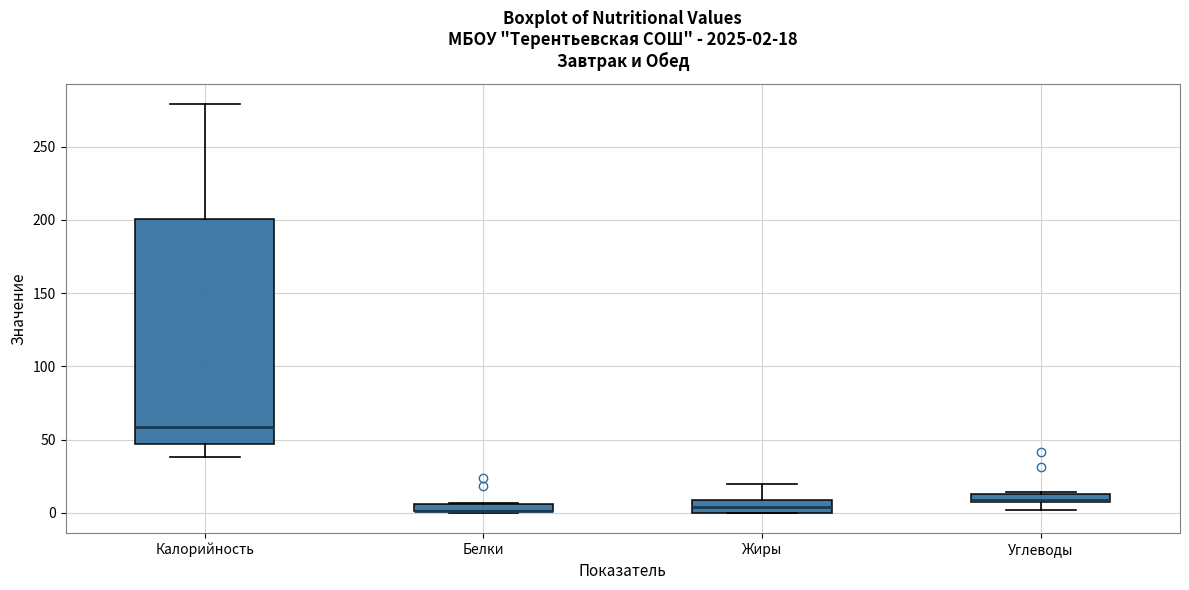

Which box is the tallest, from its lower edge to its upper edge?

Калорийность